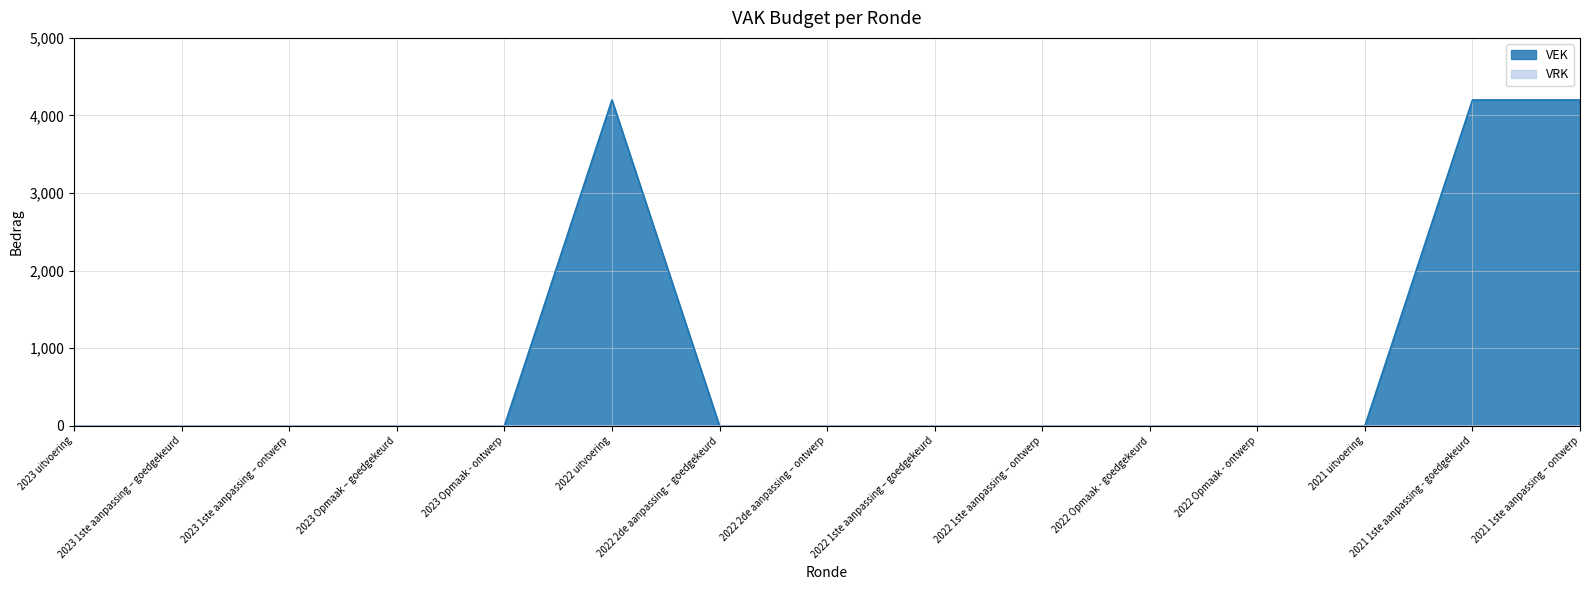

How many interior local peaks (higher than both neighbors) does the data have?

1